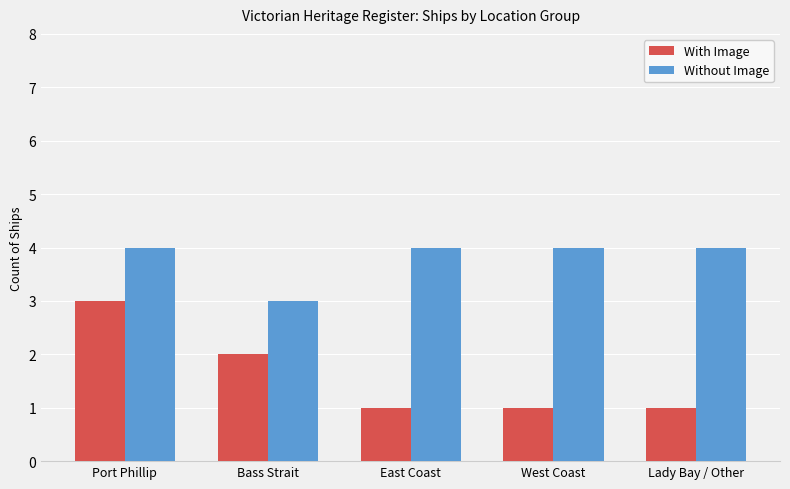

Reading right to left, list all the values displayed in this chart.

With Image: 1	1	1	2	3
Without Image: 4	4	4	3	4